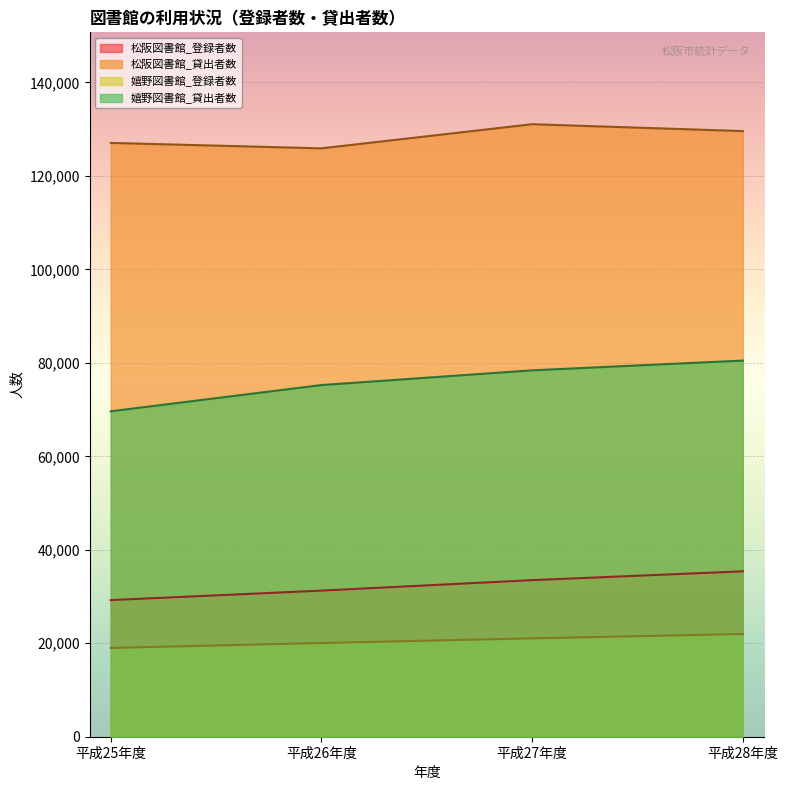

At which category is the sum across all series the highest?

平成28年度